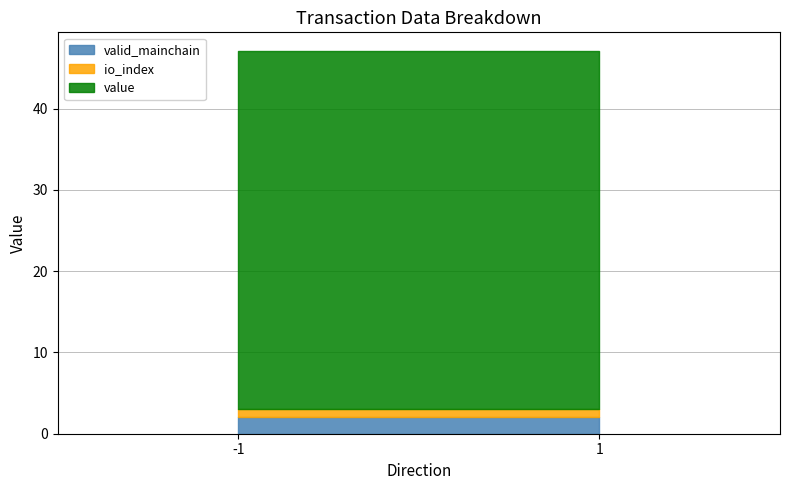

What is the highest value of the value series?

43.9